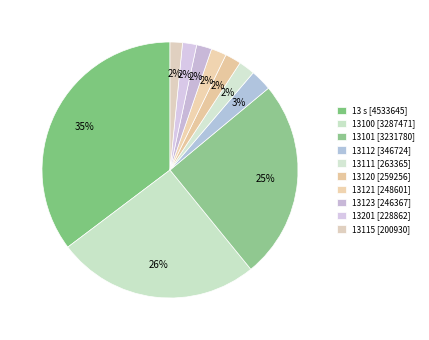

Does any single category account for the majority?

No